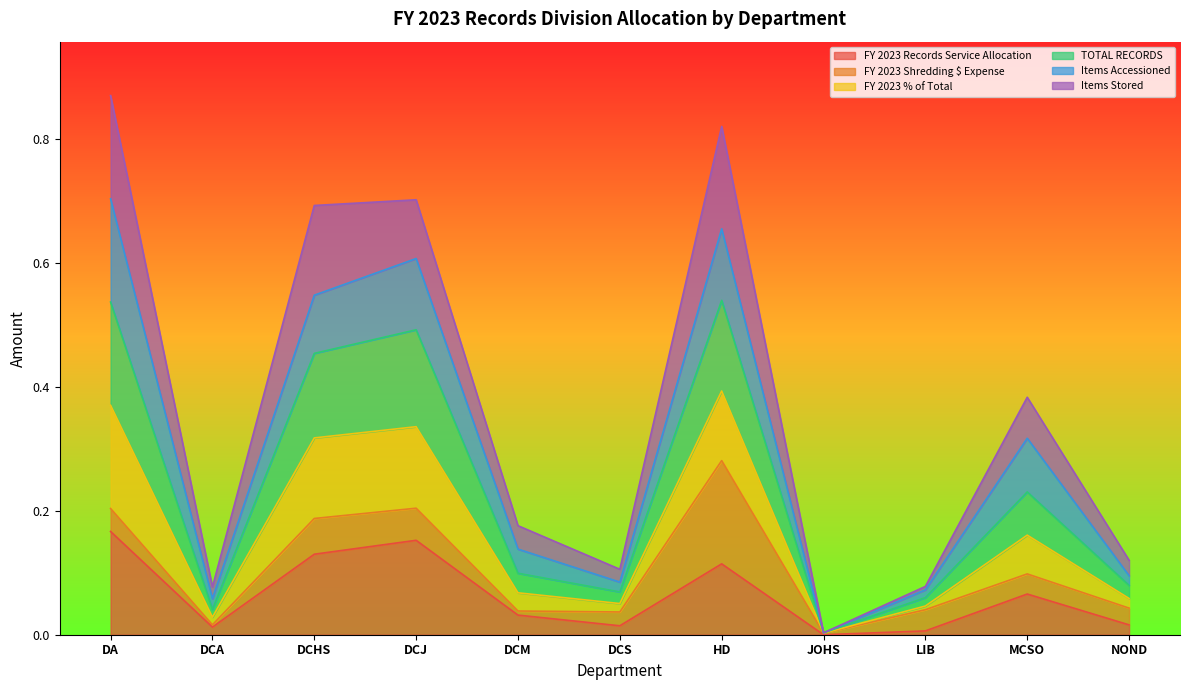

Is the value of FY 2023 Records Service Allocation at DCJ greater than the value of FY 2023 % of Total at JOHS?

Yes